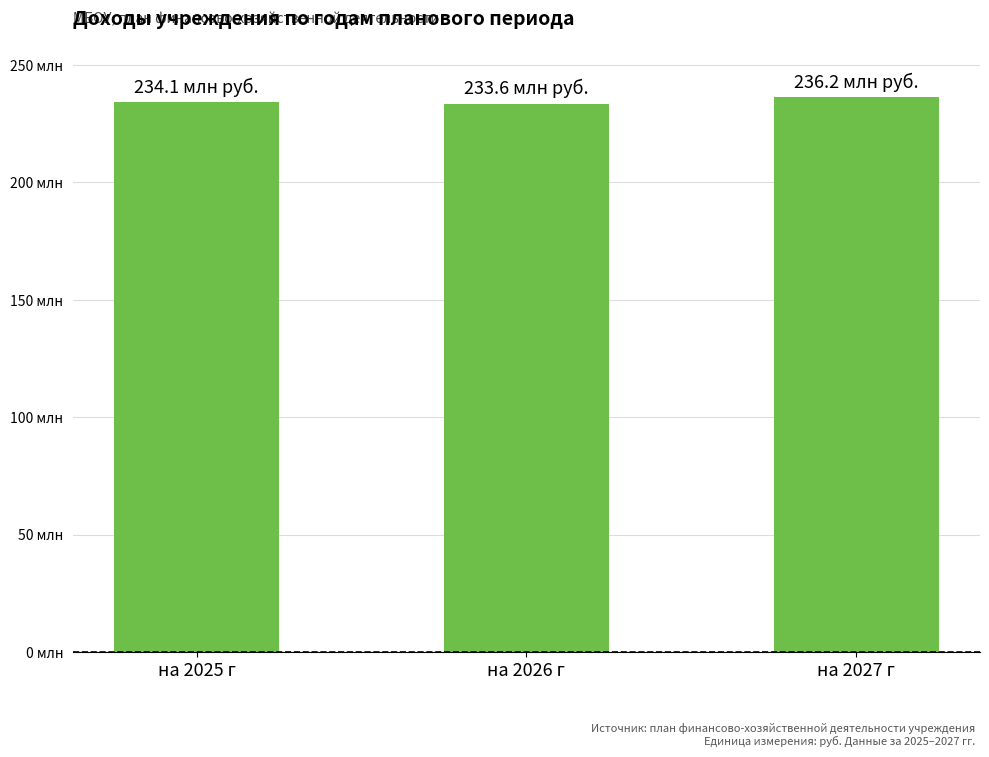

What is the change in value from на 2025 г to на 2027 г?

+2071409.6